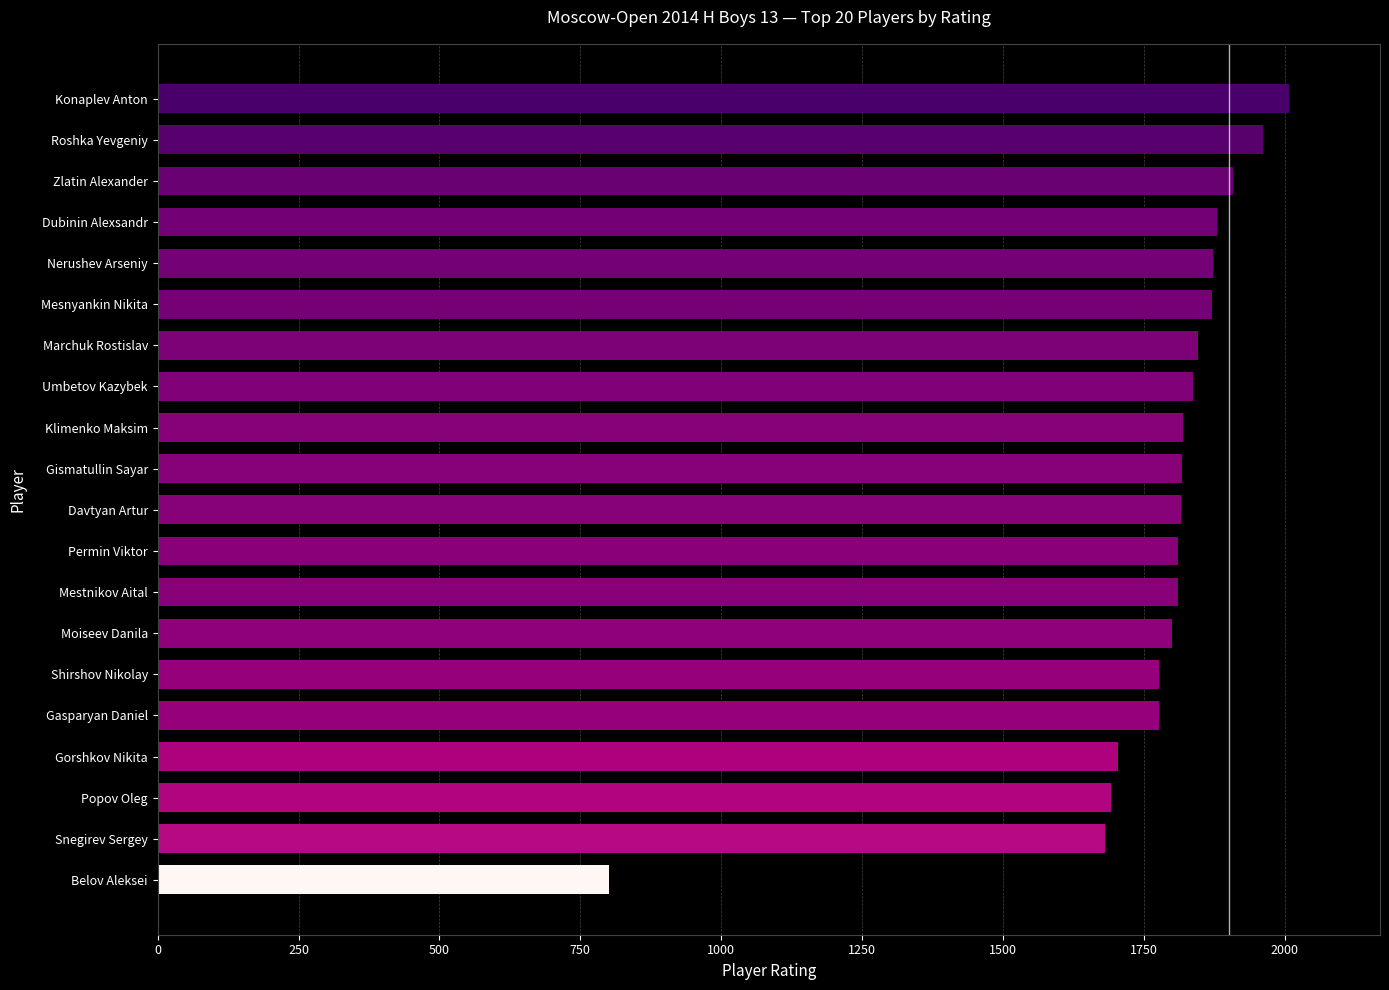

The chart shows a value of 1680 at Snegirev Sergey. True or false?

True